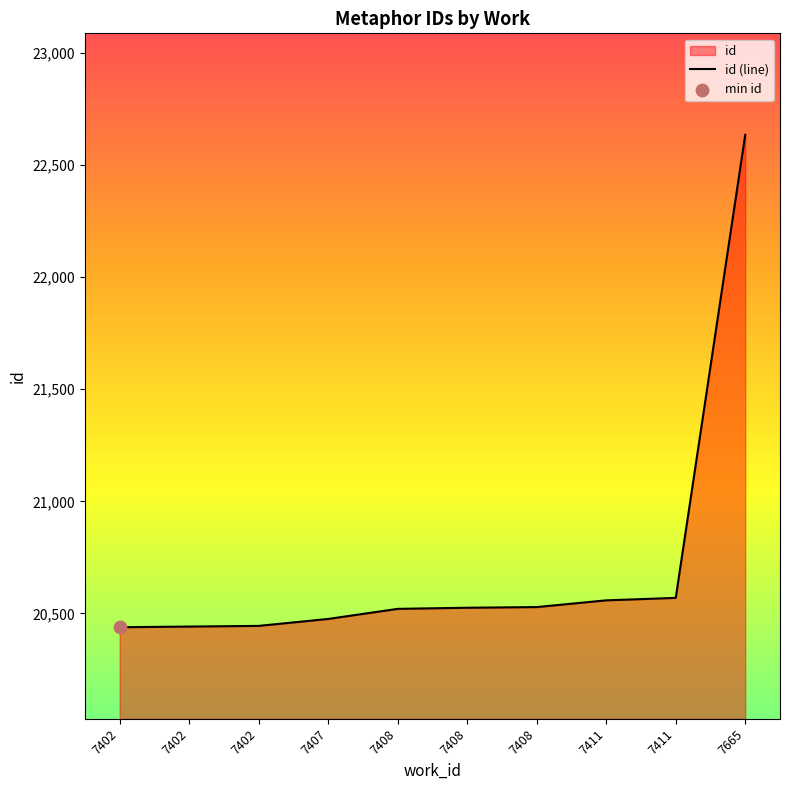

What is the ratio of the value at 7411 to the value at 7411?

1.0